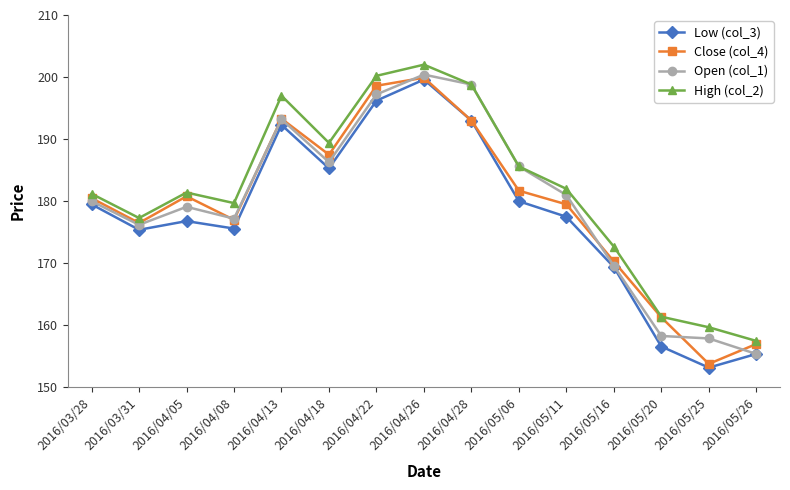

Which series changed the most between 2016/04/08 and 2016/05/26?

High (col_2)